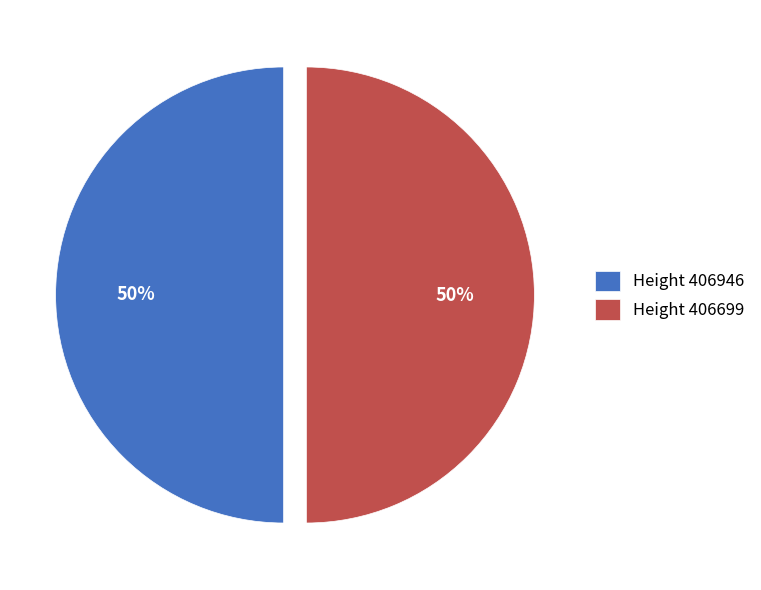

Combined, do Height 406699 and Height 406946 account for over 50%?

Yes